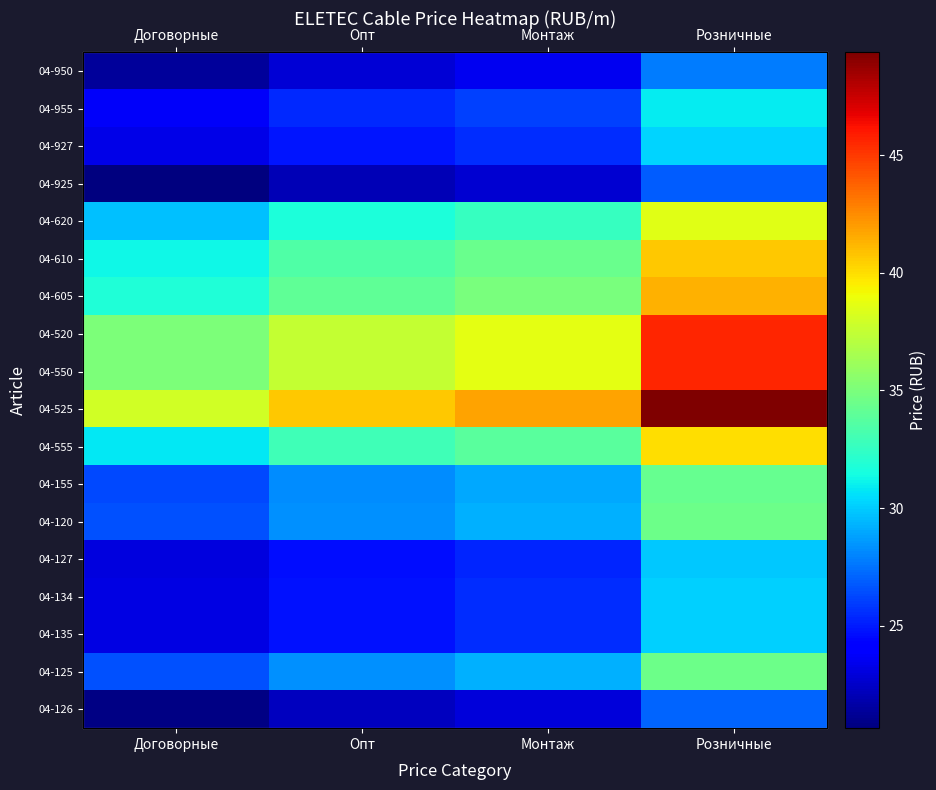

What is the sum of all 04-520 values?

156.9